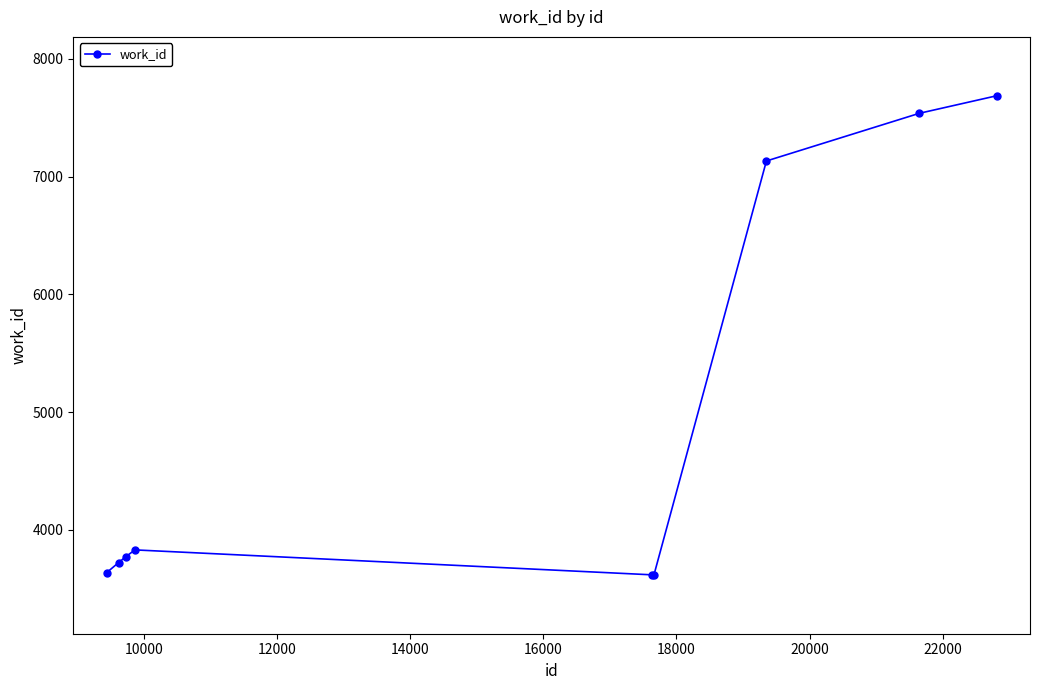

What is the difference between the maximum and second lowest values?

4069